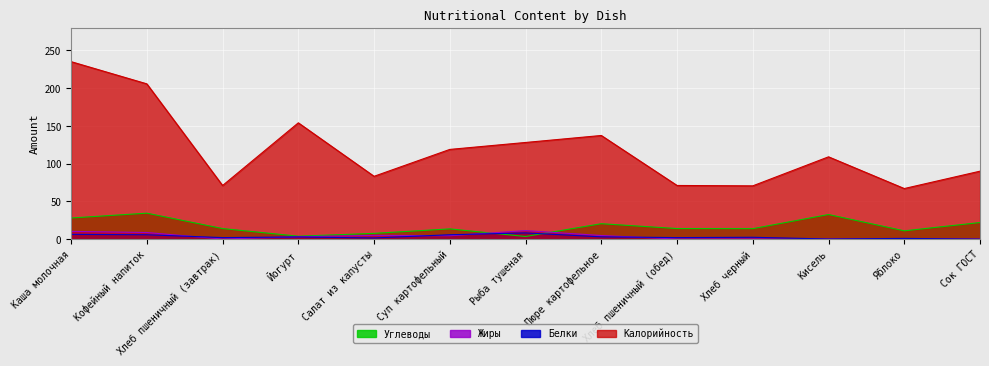

How many series are shown in this chart?

4